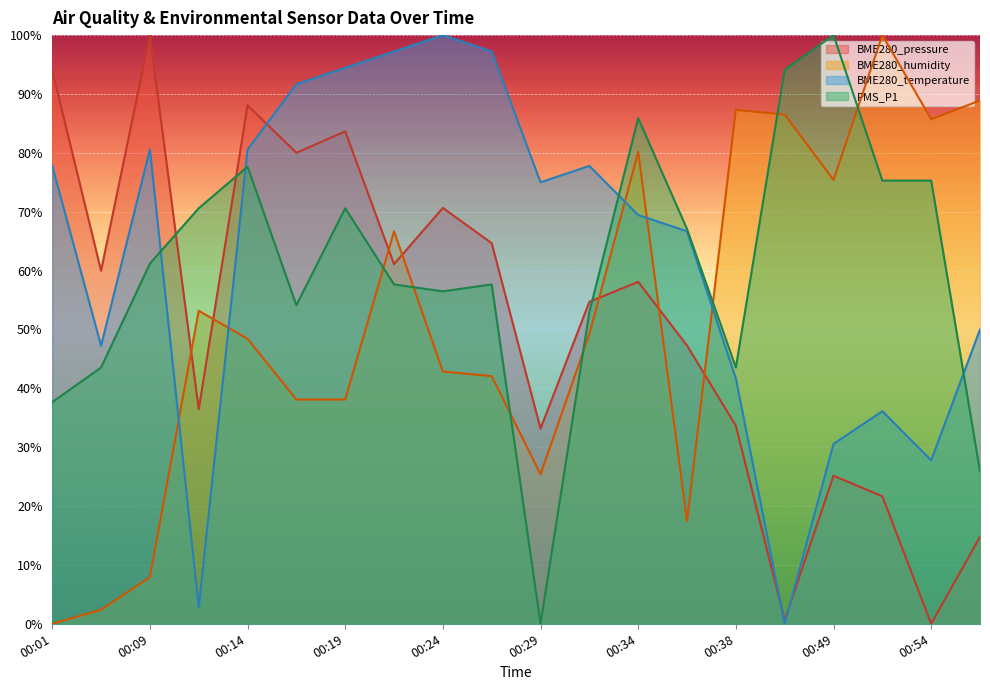

Does the chart display data point markers on the line(s)?

No